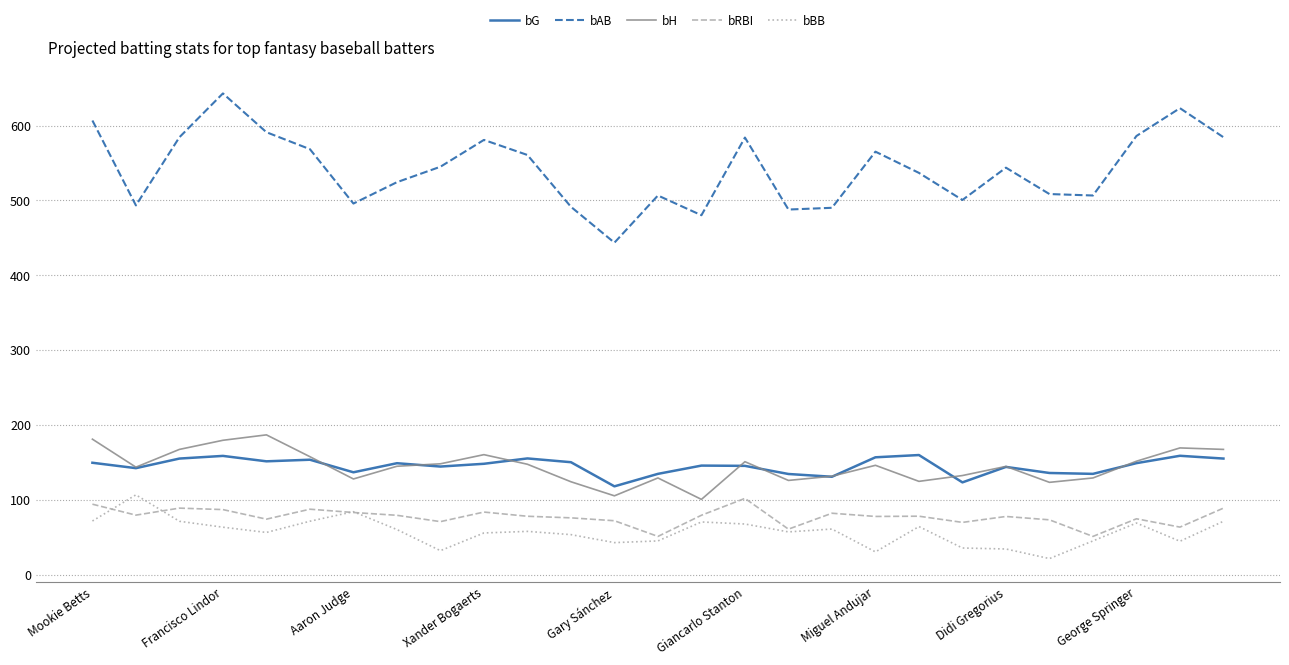

True or false: bAB and bRBI cross at least once.

False